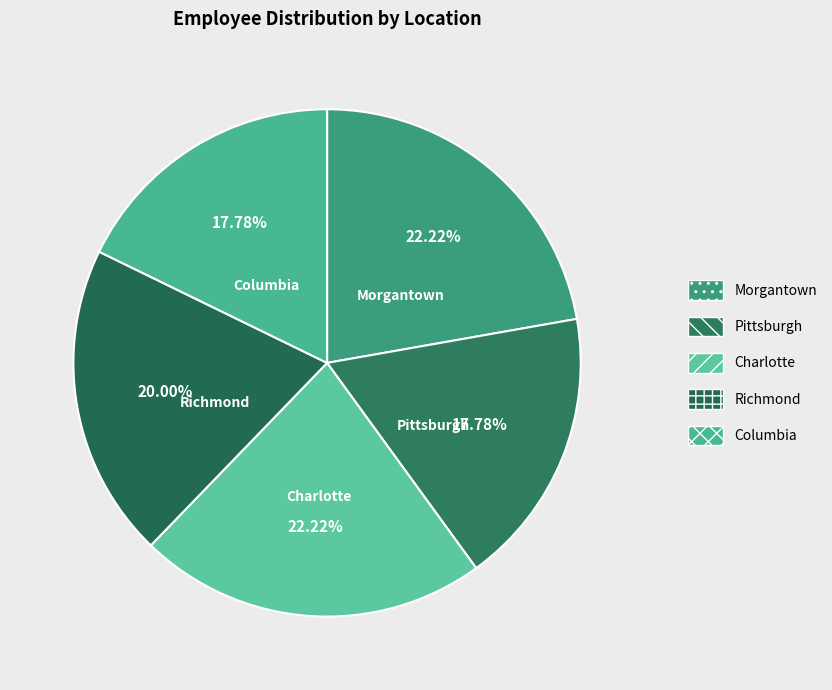

True or false: Columbia accounts for 31% of the total.

False